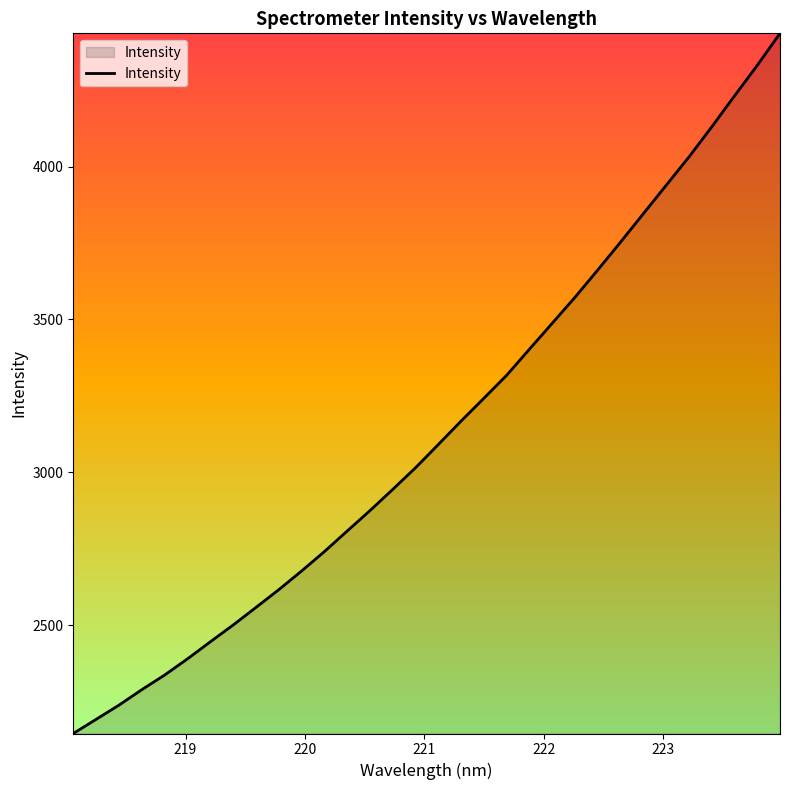

How many lines are shown in the chart?

1